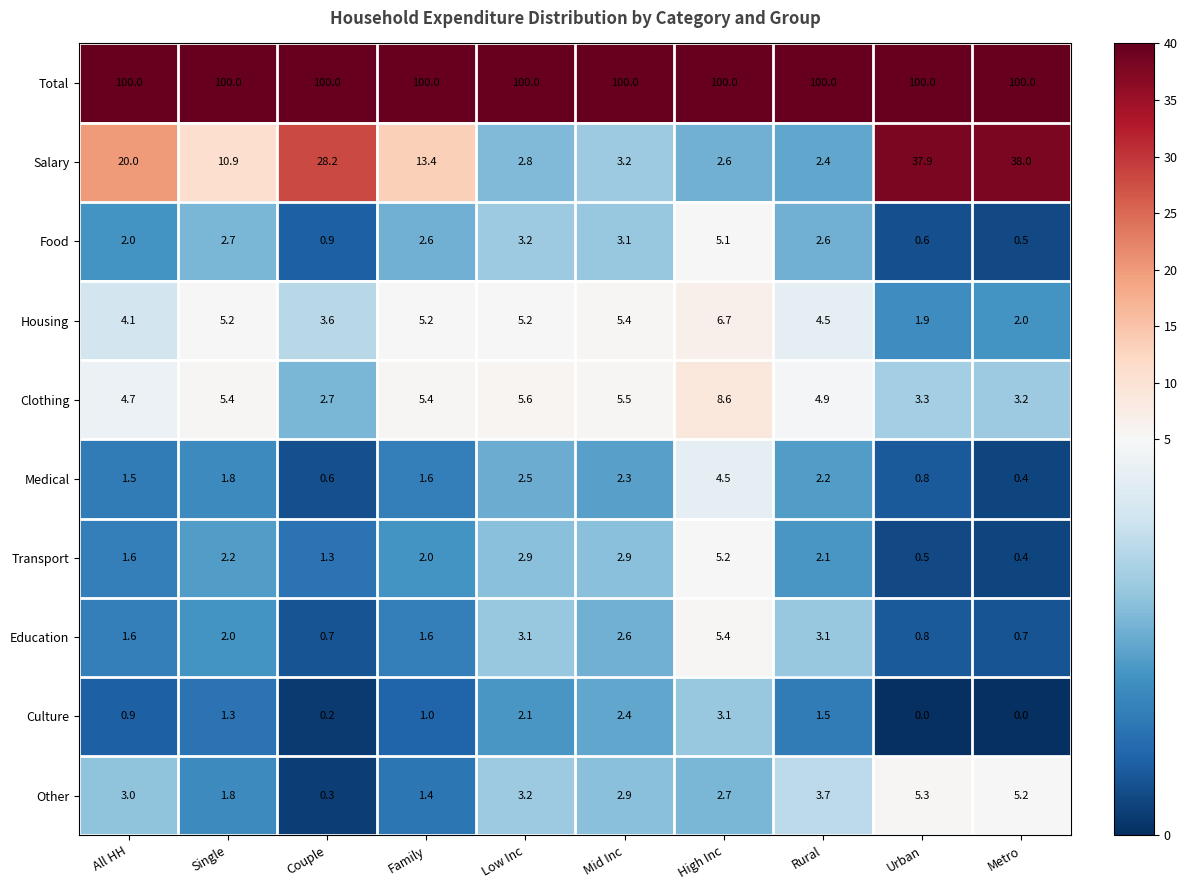

At which label is Food closest to 2?

All HH